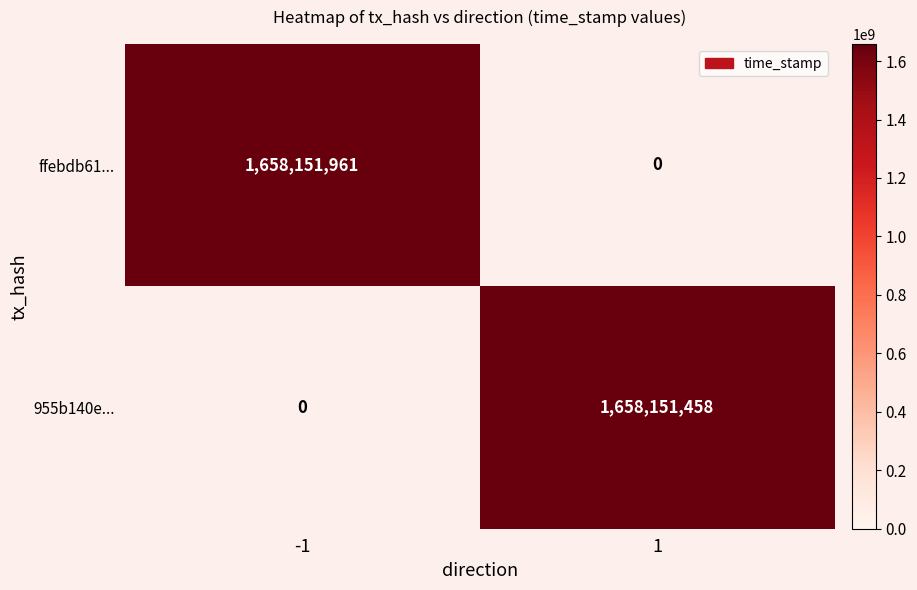

Is the value of ffebdb618b0467f6f58219e4750b3f61394002e at direction_-1 greater than the value of 955b140ea33045d65bae9d5525596f9248aac4c at direction_1?

Yes